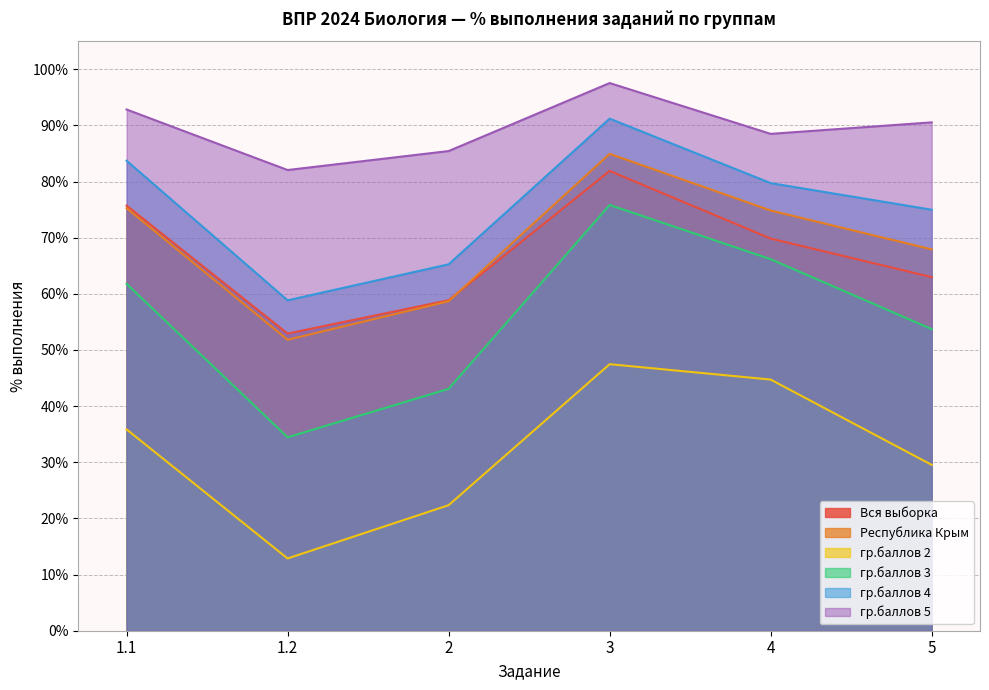

What is the average value of the Вся выборка series?

67.0